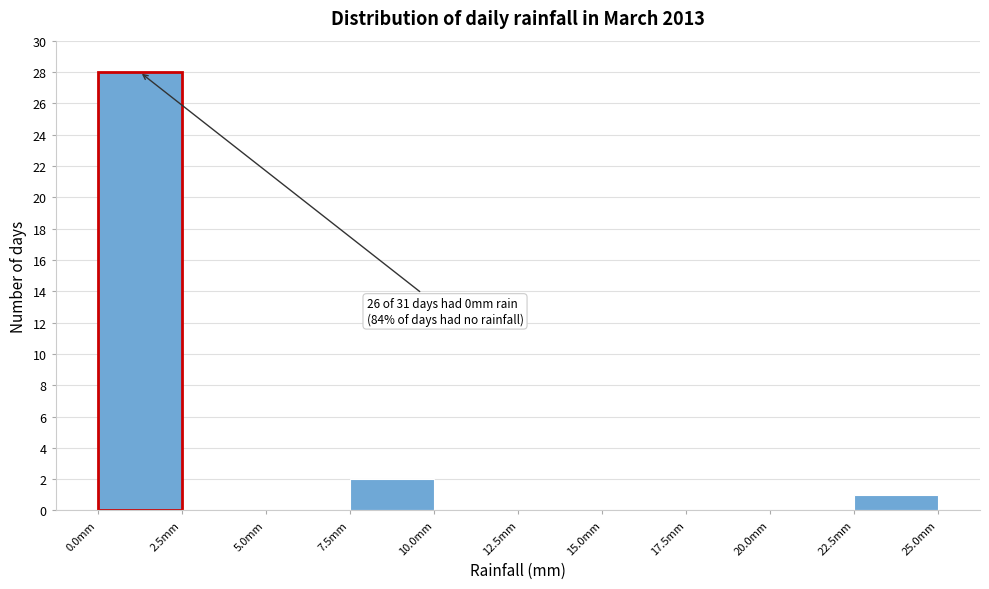

Which range on the x-axis has the tallest bar?

0.0 to 2.5